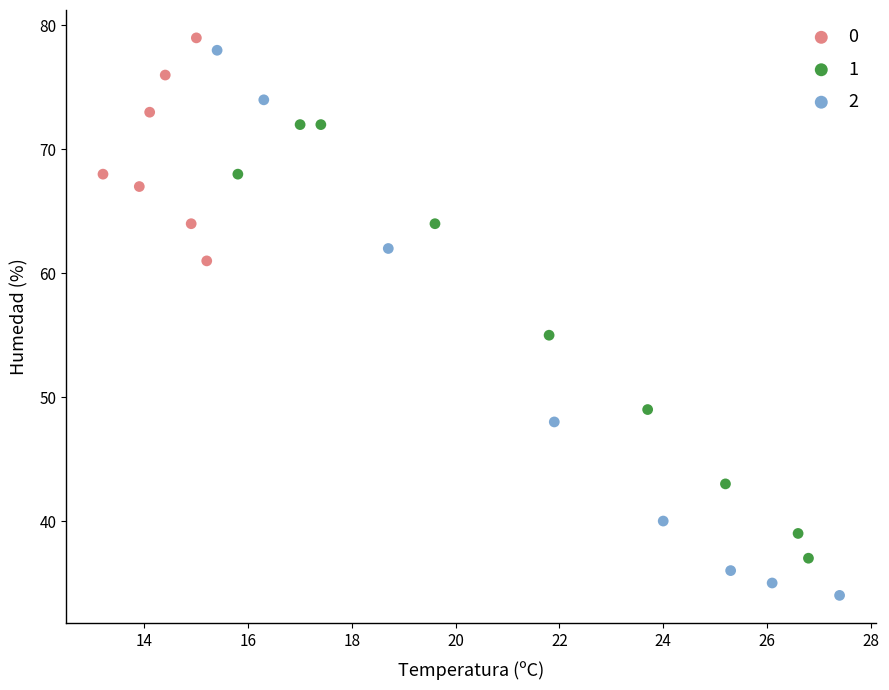

Which series reaches the maximum Y coordinate?

0